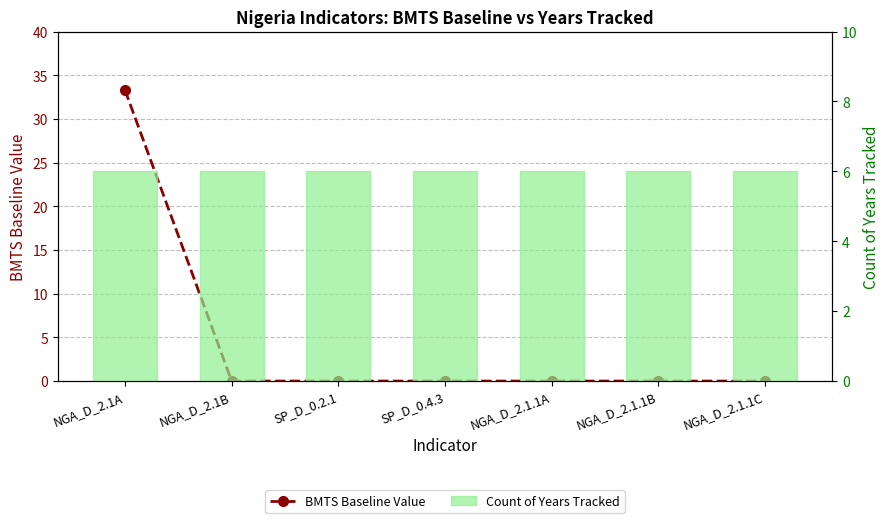

What is the value of the Count of Years Tracked bar at the 2nd from the left?

6.0